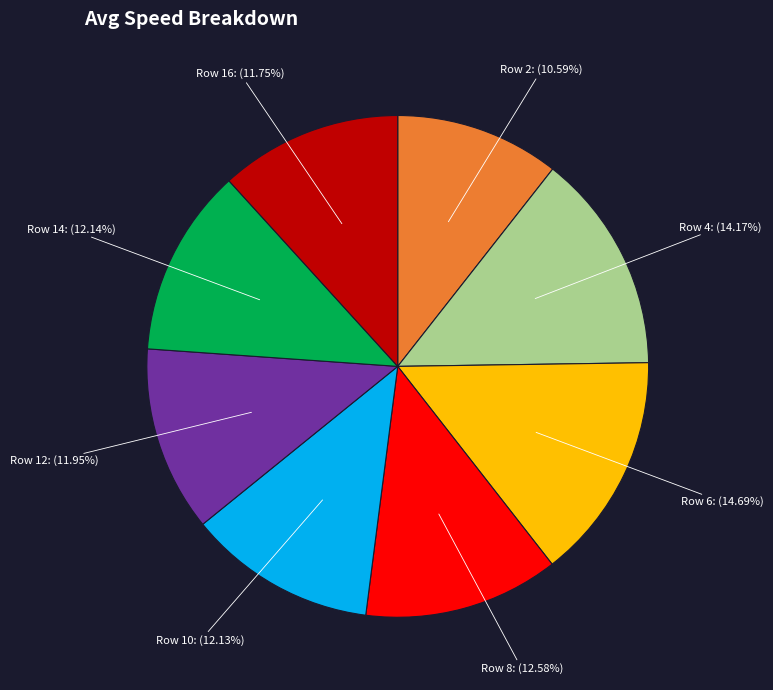

Is there any slice that represents more than half of the pie?

No